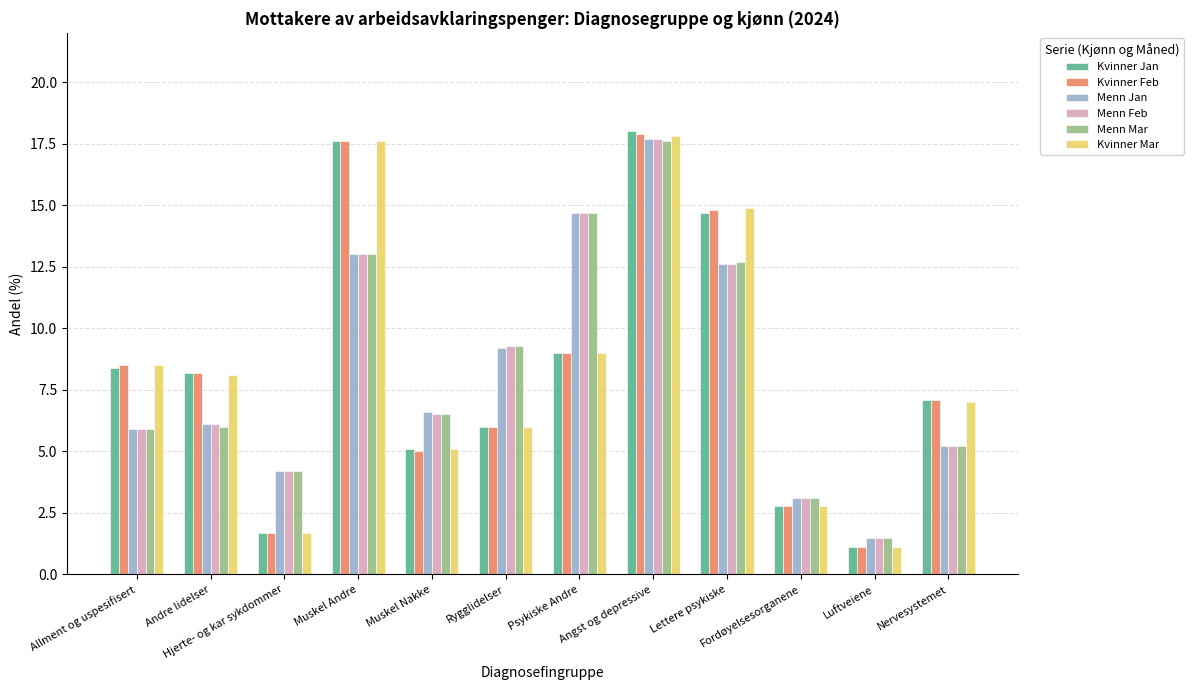

How many groups of bars are there?

12